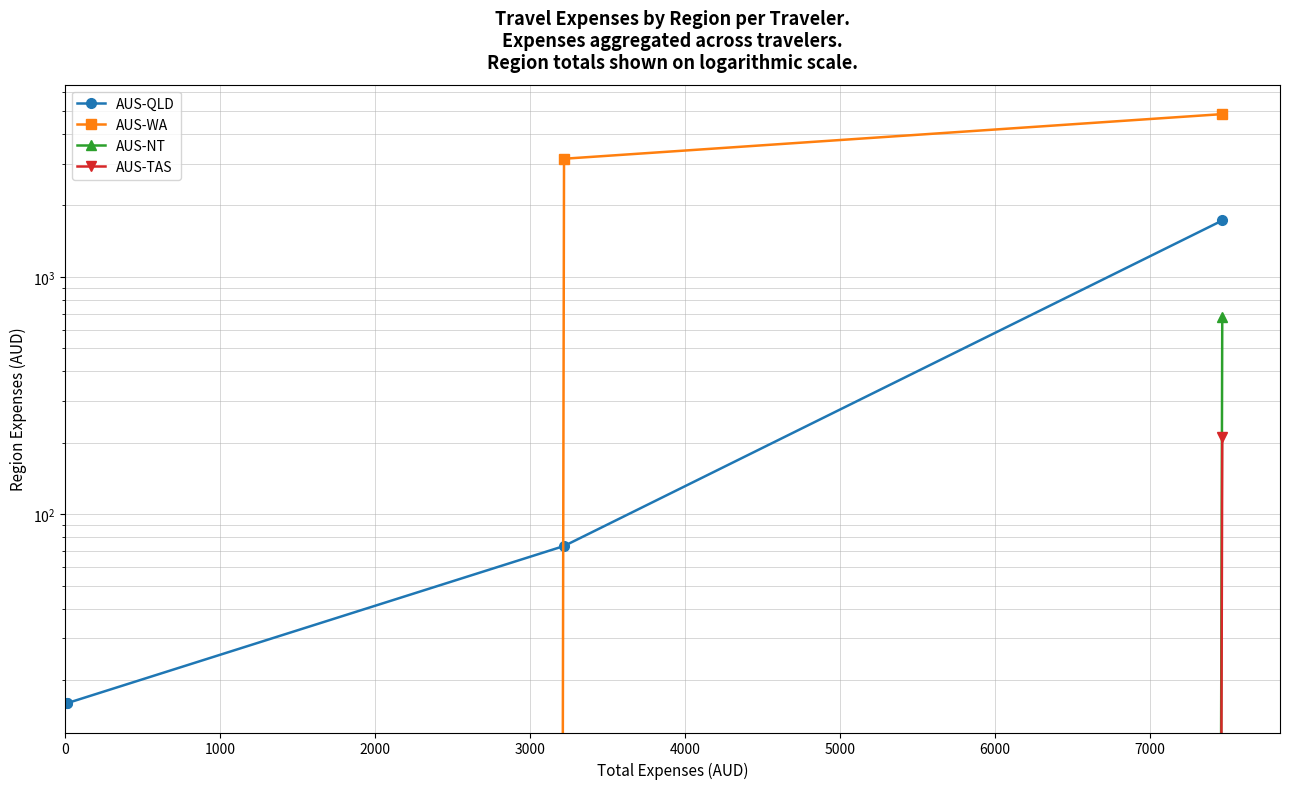

Which series has the widest spread of values?

AUS-WA